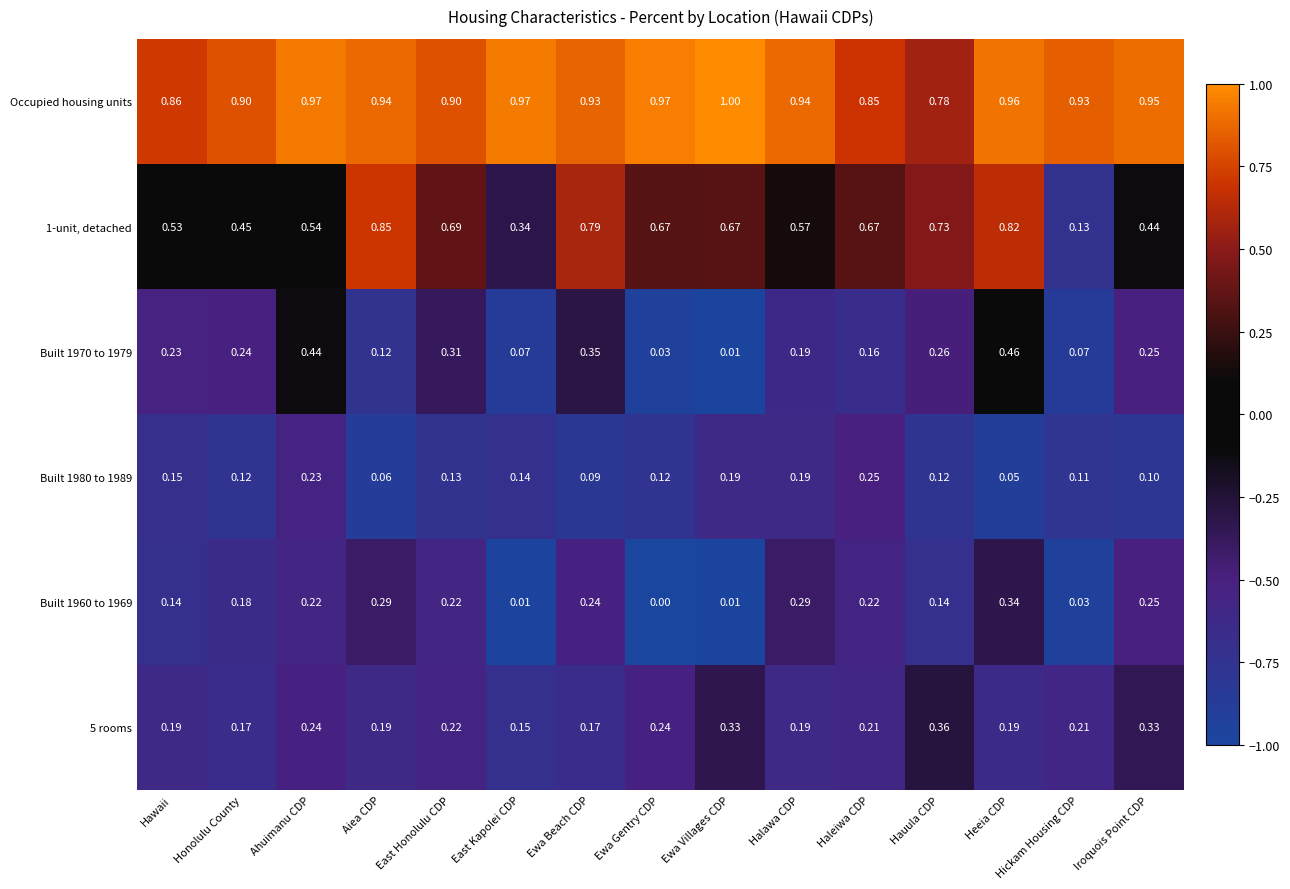

Where is 5 rooms nearest to the value 0?

East Kapolei CDP